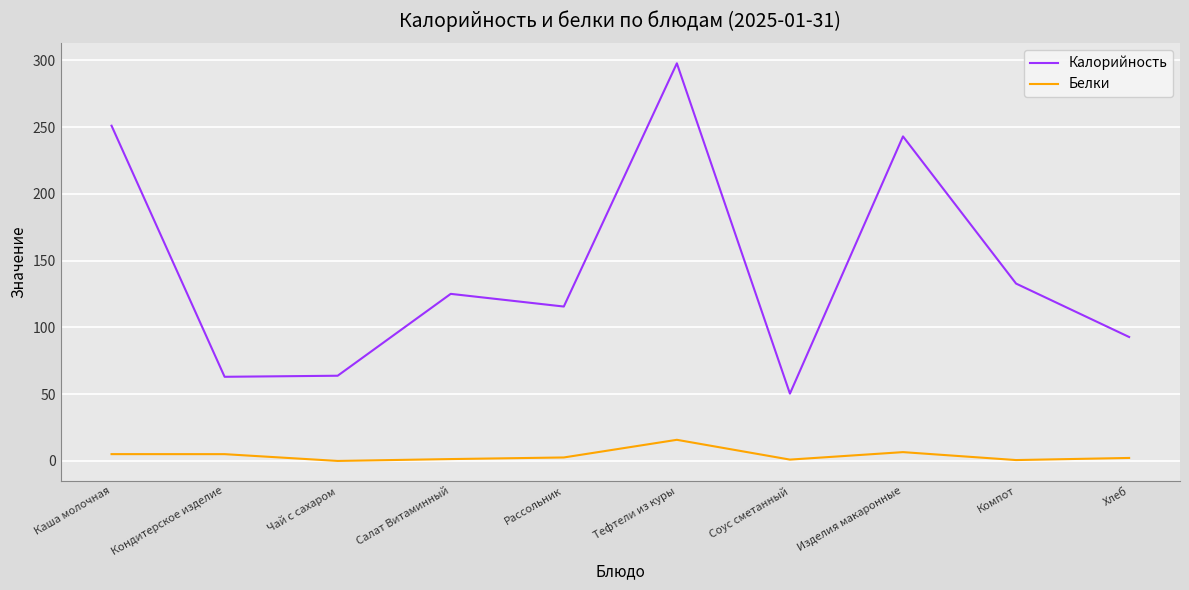

Which series has the largest total across all categories?

Калорийность